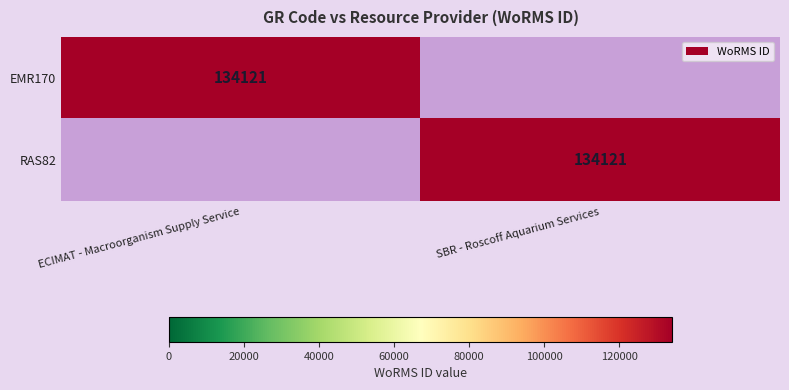

Count the number of data series in this chart.

2